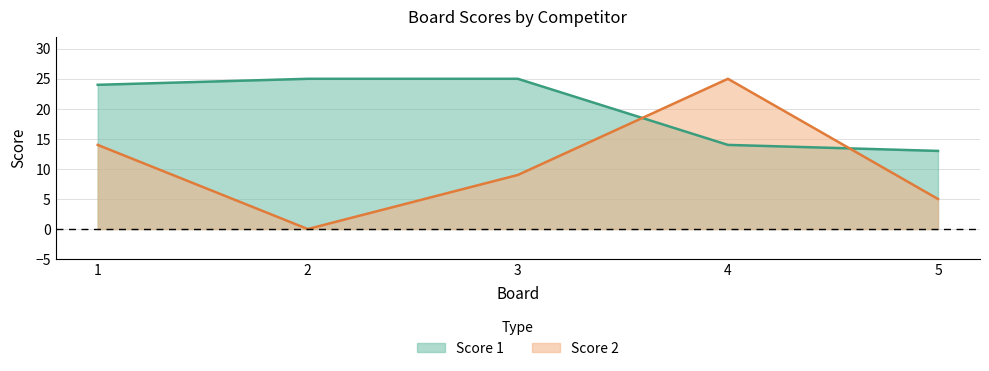

At which category is the sum across all series the highest?

4